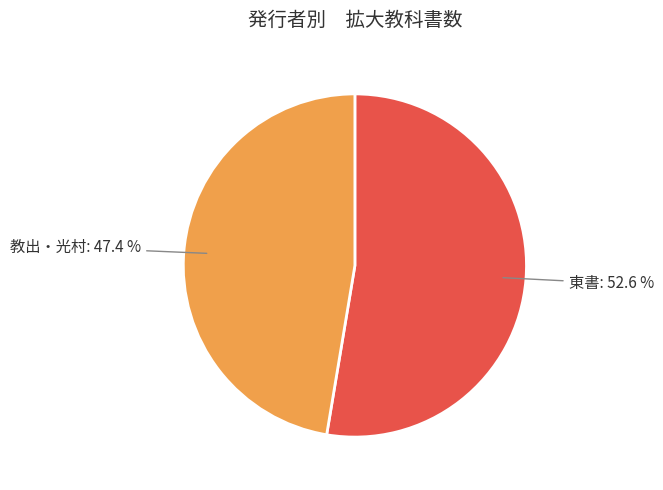

Does any single category account for the majority?

Yes